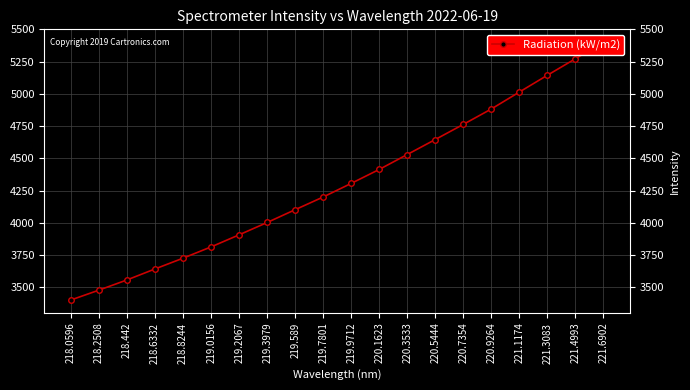

What is the label of the 14th point from the right?

219.2067